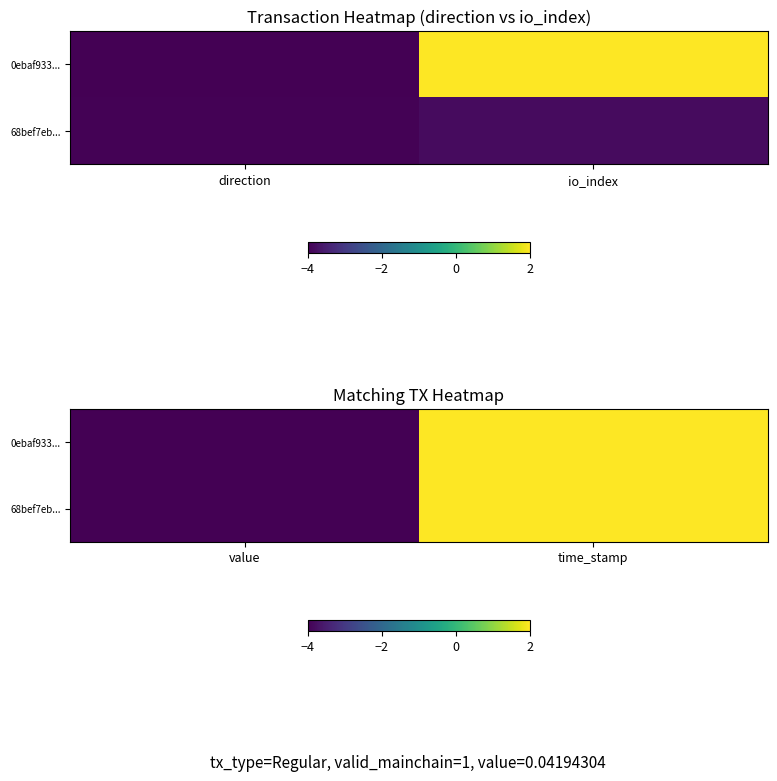

What is the greatest value displayed?

2.0